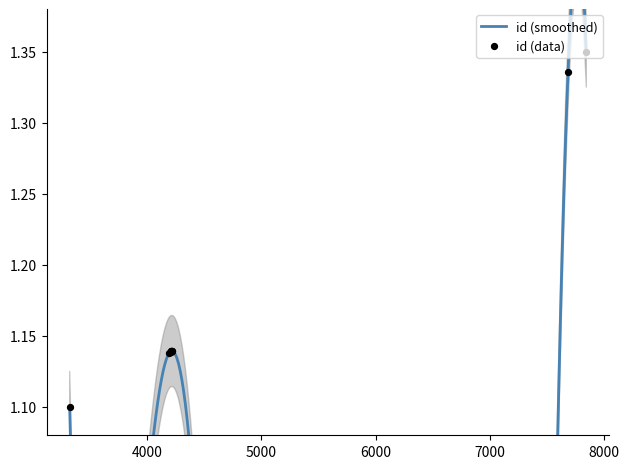

Between 4216 and 4209, which is larger?

4216